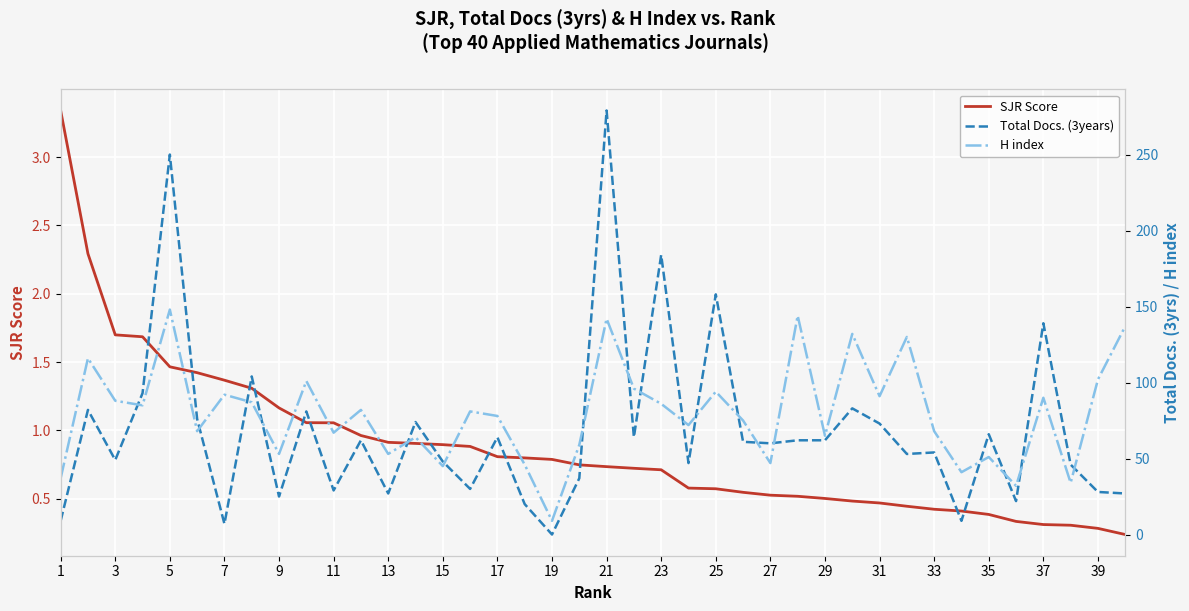

Which series has the largest total across all categories?

H index